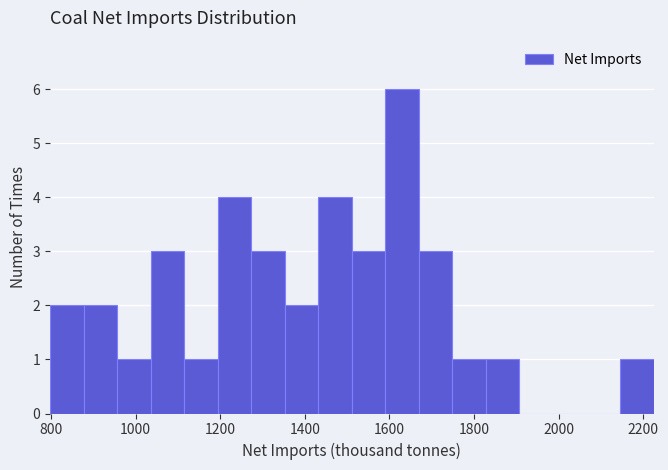

Read against the x-axis, roughly where is the centre of the tallest bar?

1640